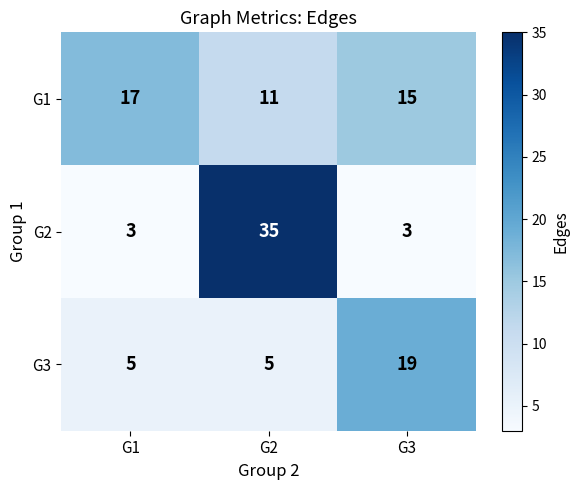

What is the sum of the G2 values at G3 and G1?

6